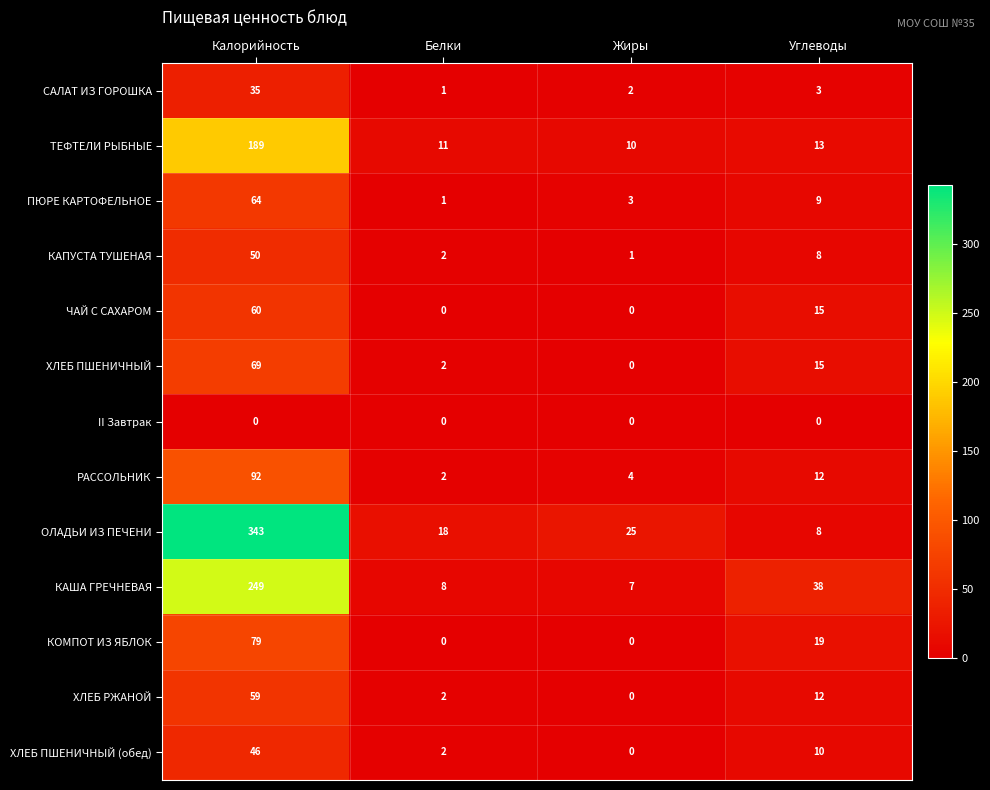

Which series changed the most between Белки and Углеводы?

КАША ГРЕЧНЕВАЯ